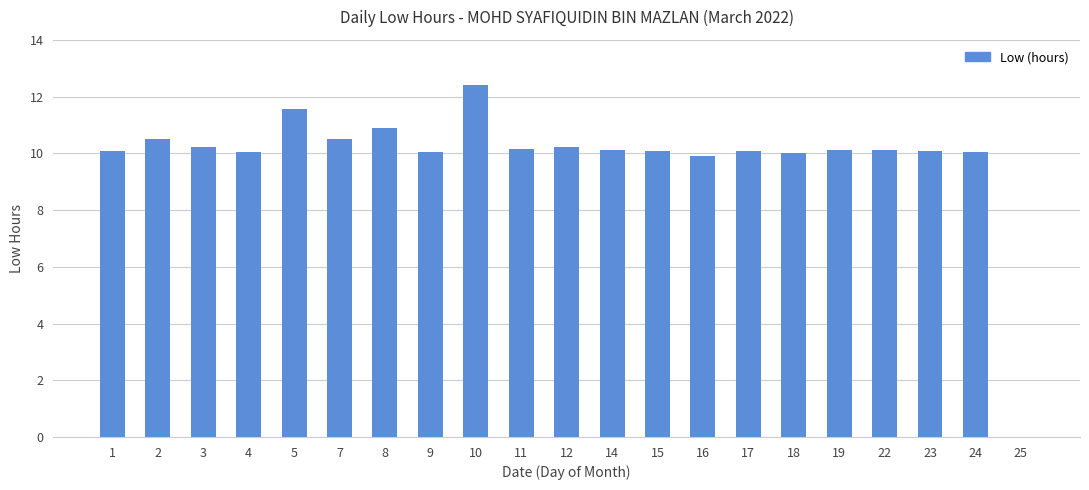

What is the sum of the values at 12 and 8?

21.1